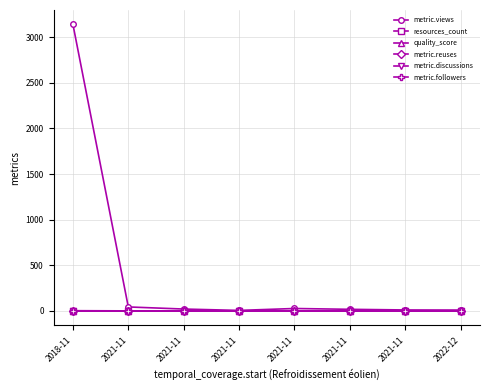

What is the average value of the quality_score series?

0.9